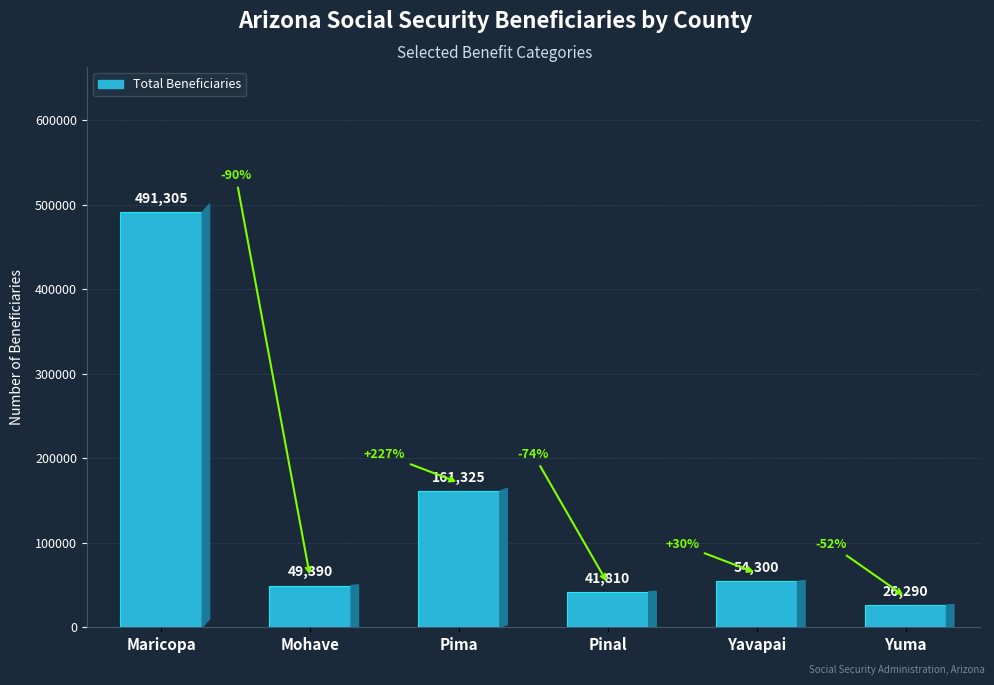

What is the sum of the values at Yuma and Maricopa?

517595